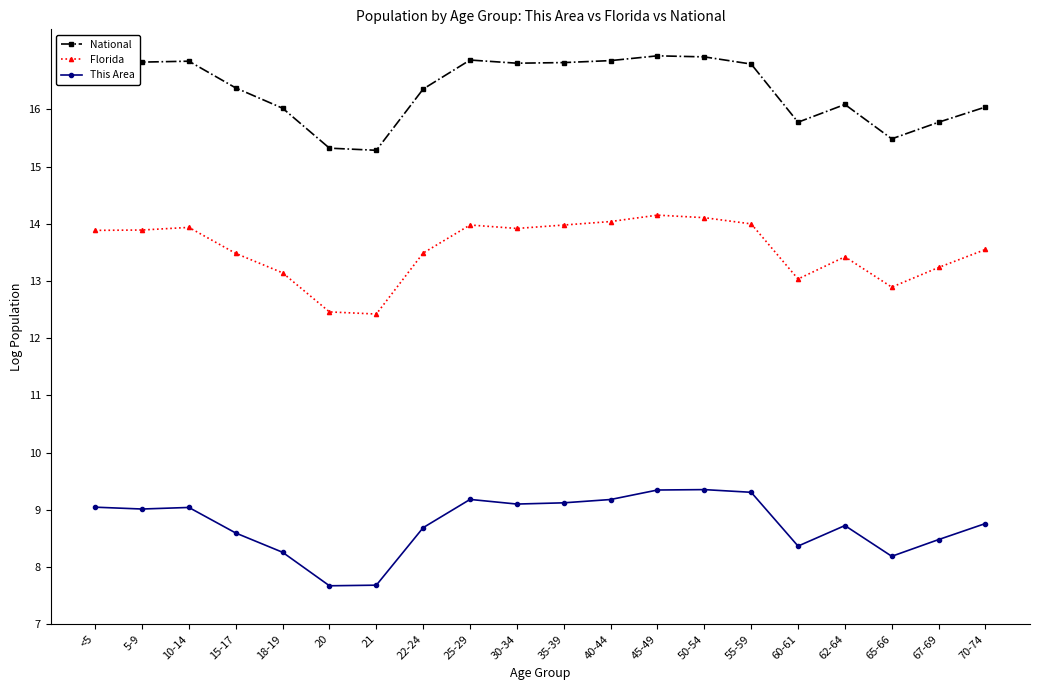

What is the difference between the Florida values at 60-61 and 35-39?

0.9